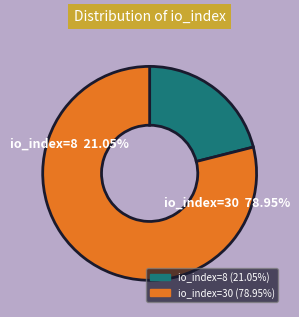

Is io_index=8 the majority of the pie?

No